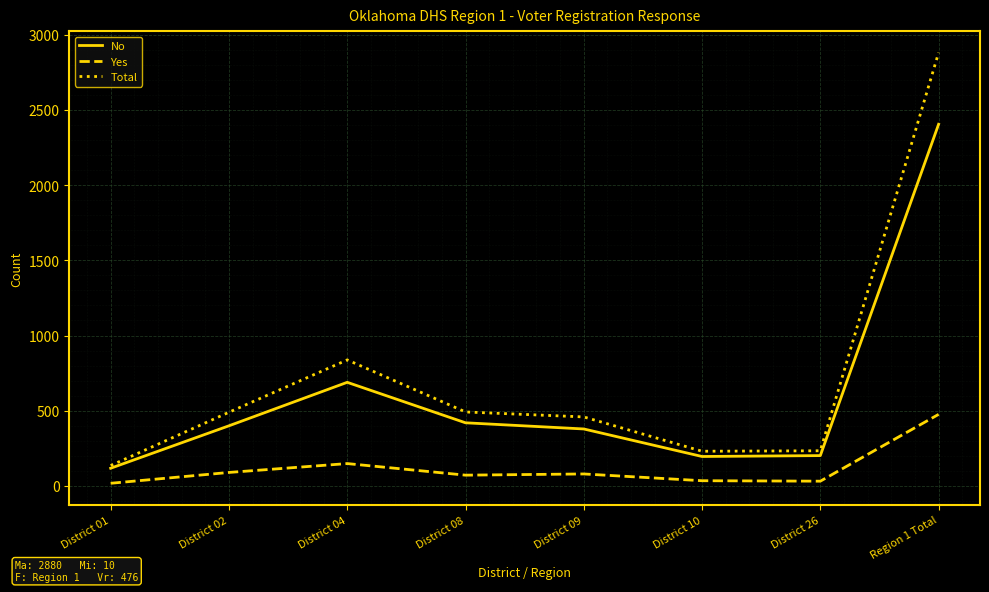

Between District 04 and Region 1 Total, which series saw the biggest shift?

Total